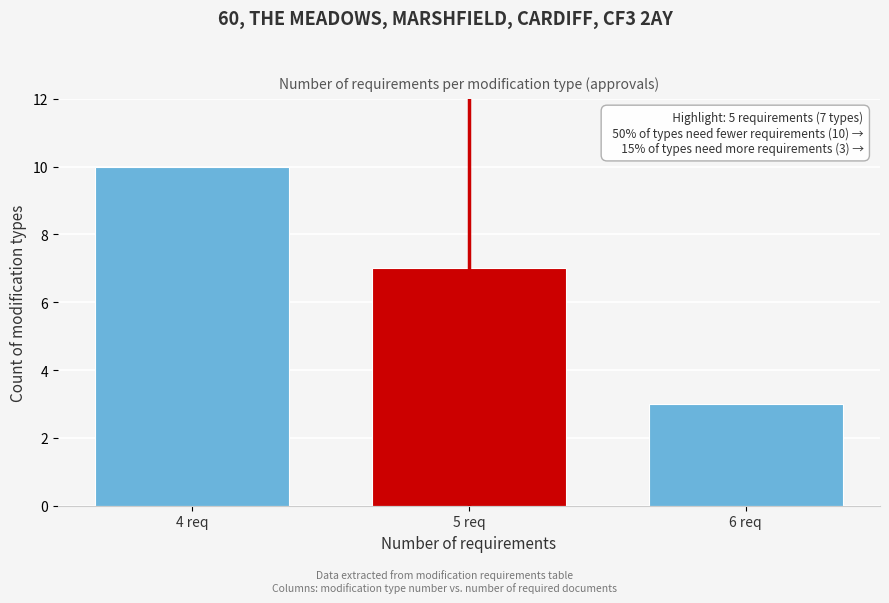

Reading right to left, list all the values displayed in this chart.

3	7	10